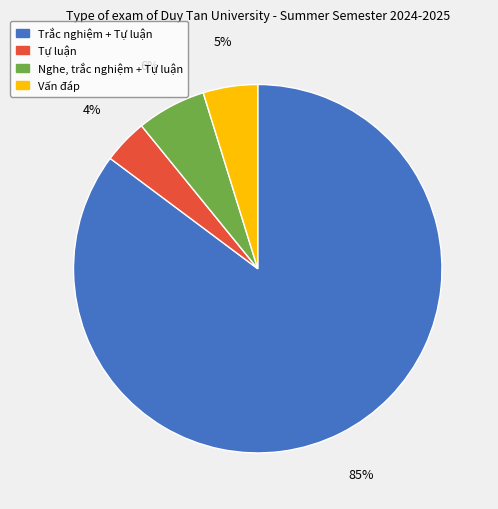

Is the sum of Vấn đáp and Nghe, trắc nghiệm + Tự luận greater than half?

No